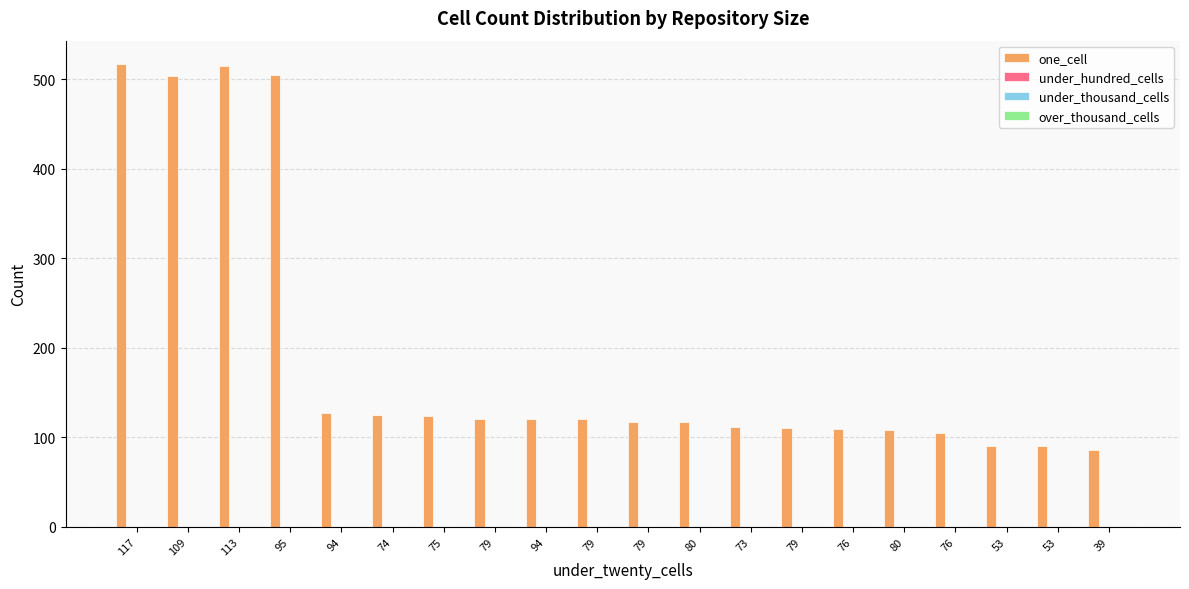

What is the greatest value displayed?

517